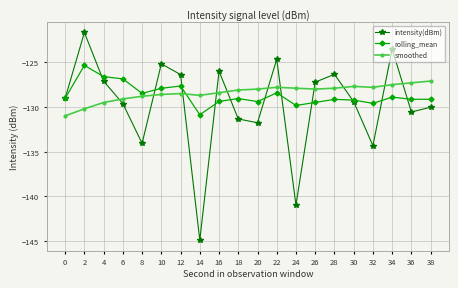

How many categories are shown in the chart?

20